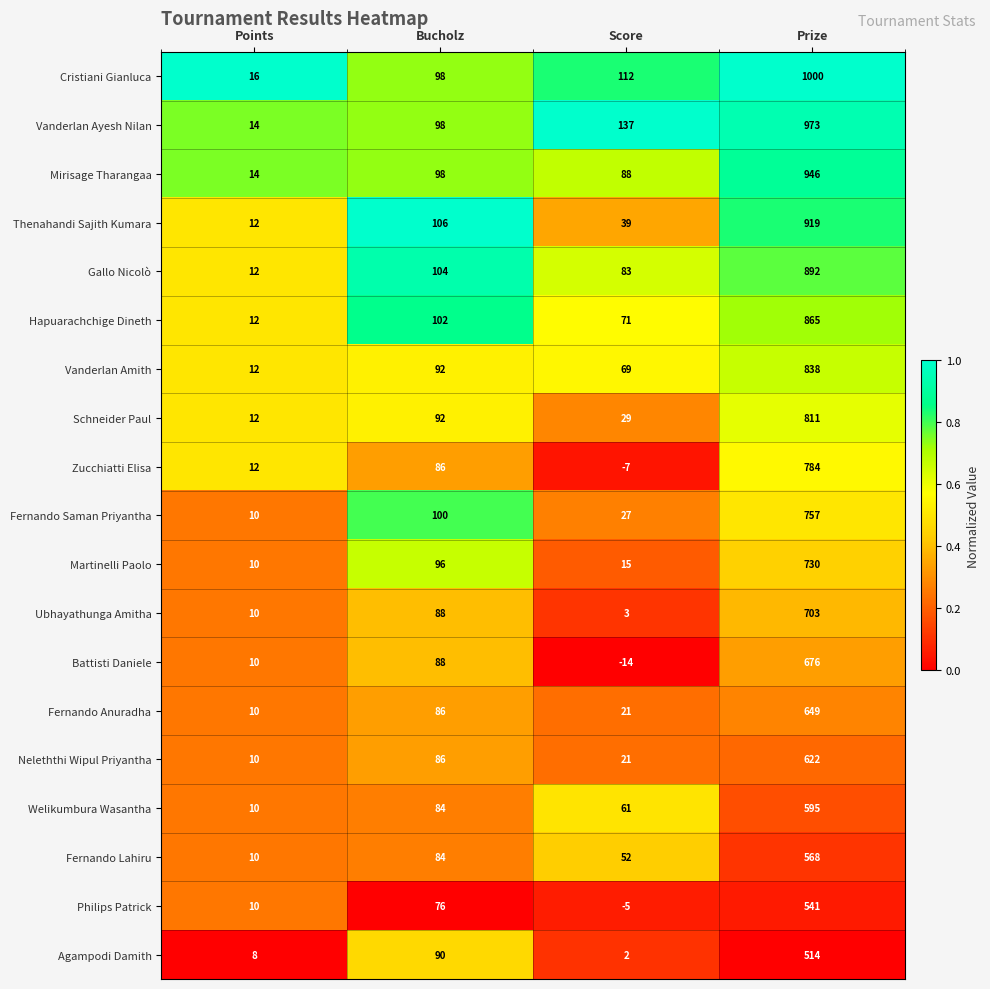

Where is Gallo Nicolò nearest to the value 452?

Bucholz